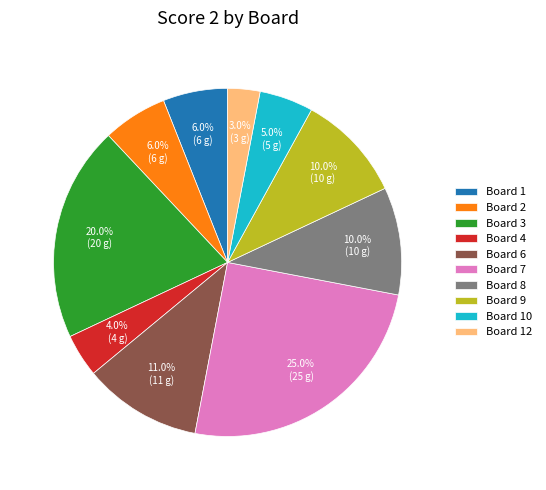

What percentage is NOT represented by Board 1?

94.0%